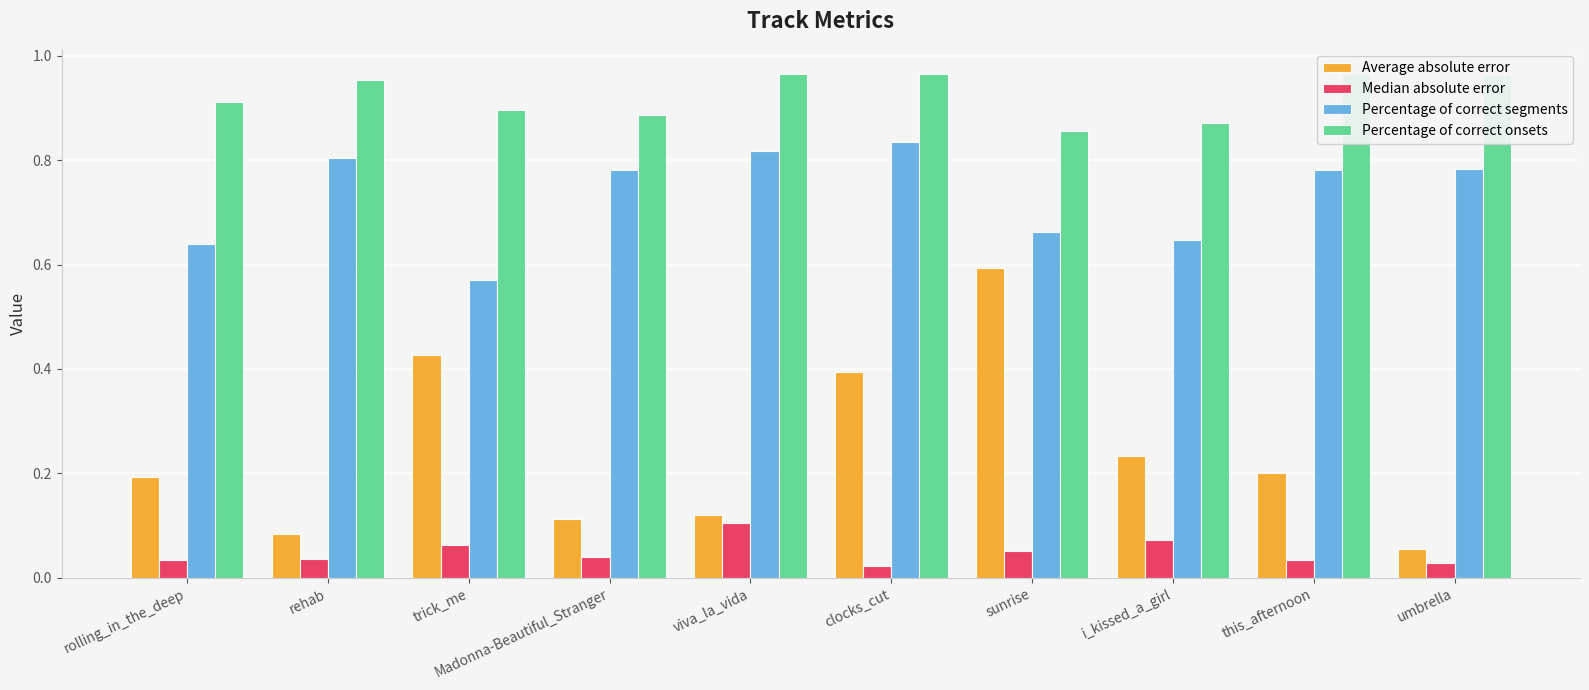

Reading left to right, list all the values displayed in this chart.

Average absolute error: rolling_in_the_deep=0.2	rehab=0.1	trick_me=0.4	Madonna-Beautiful_Stranger=0.1	viva_la_vida=0.1	clocks_cut=0.4	sunrise=0.6	i_kissed_a_girl=0.2	this_afternoon=0.2	umbrella=0.1
Median absolute error: rolling_in_the_deep=0.0	rehab=0.0	trick_me=0.1	Madonna-Beautiful_Stranger=0.0	viva_la_vida=0.1	clocks_cut=0.0	sunrise=0.1	i_kissed_a_girl=0.1	this_afternoon=0.0	umbrella=0.0
Percentage of correct segments: rolling_in_the_deep=0.6	rehab=0.8	trick_me=0.6	Madonna-Beautiful_Stranger=0.8	viva_la_vida=0.8	clocks_cut=0.8	sunrise=0.7	i_kissed_a_girl=0.6	this_afternoon=0.8	umbrella=0.8
Percentage of correct onsets: rolling_in_the_deep=0.9	rehab=1.0	trick_me=0.9	Madonna-Beautiful_Stranger=0.9	viva_la_vida=1.0	clocks_cut=1.0	sunrise=0.9	i_kissed_a_girl=0.9	this_afternoon=1.0	umbrella=1.0